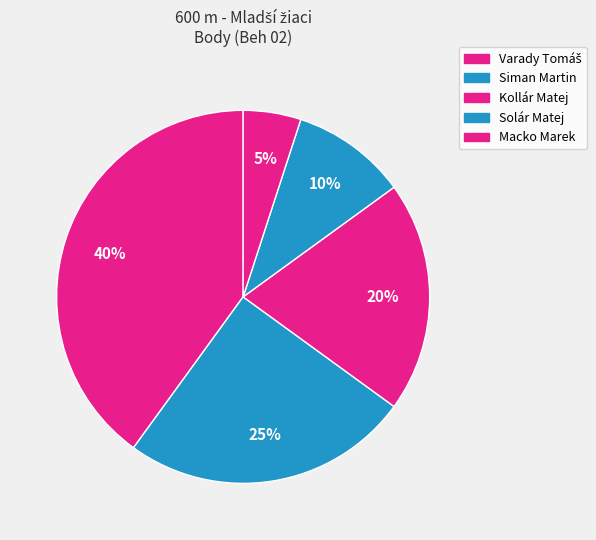

To the nearest percent, what is the difference between the Solár Matej and Macko Marek slice percentages?

5%